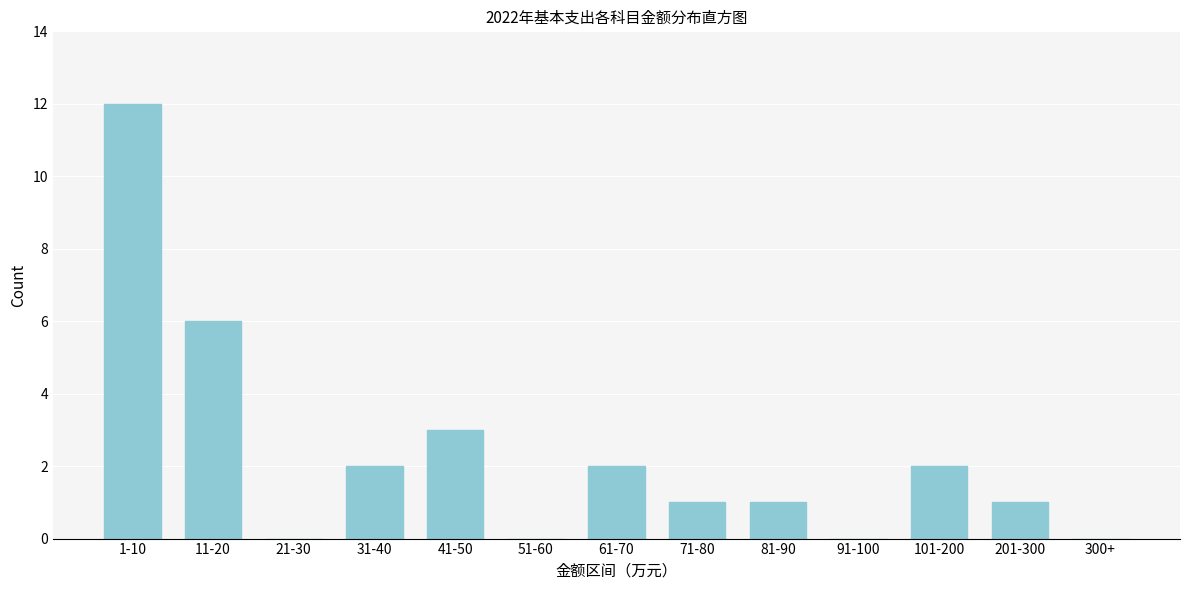

Reading left to right, what are all the values shown in this chart?

1-10=12	11-20=6	21-30=0	31-40=2	41-50=3	51-60=0	61-70=2	71-80=1	81-90=1	91-100=0	101-200=2	201-300=1	300+=0